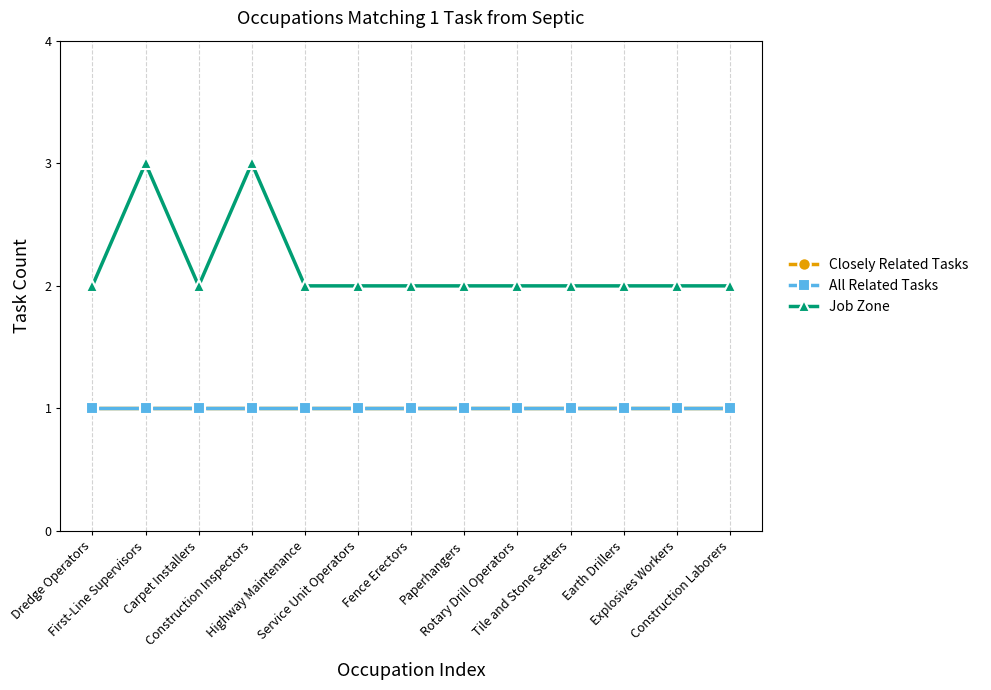

Is the value of Job Zone at Paperhangers greater than the value of Closely Related Tasks at Rotary Drill Operators?

Yes